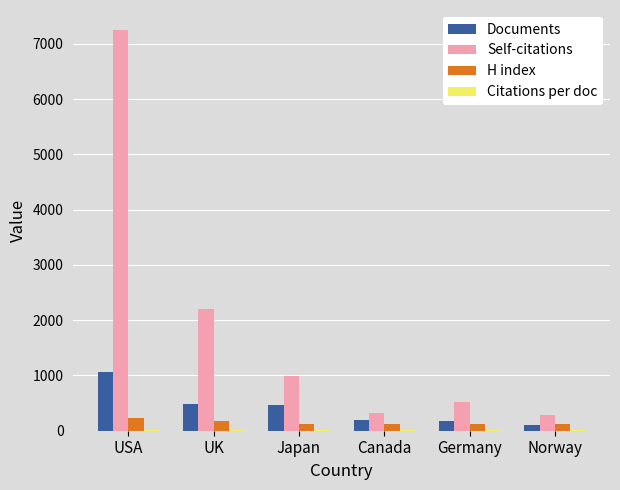

What is the average value of the Documents series?

415.3